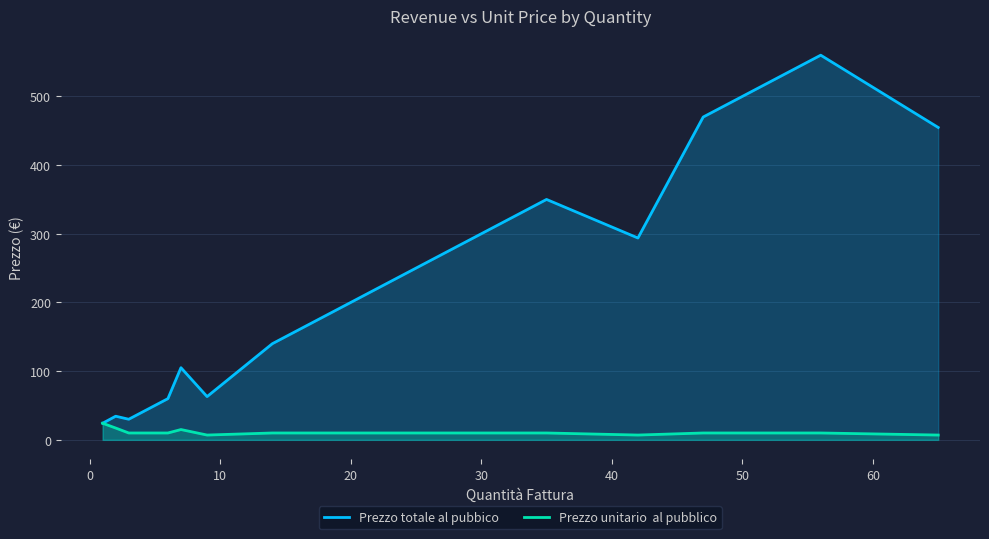

Does the chart display data point markers on the line(s)?

No